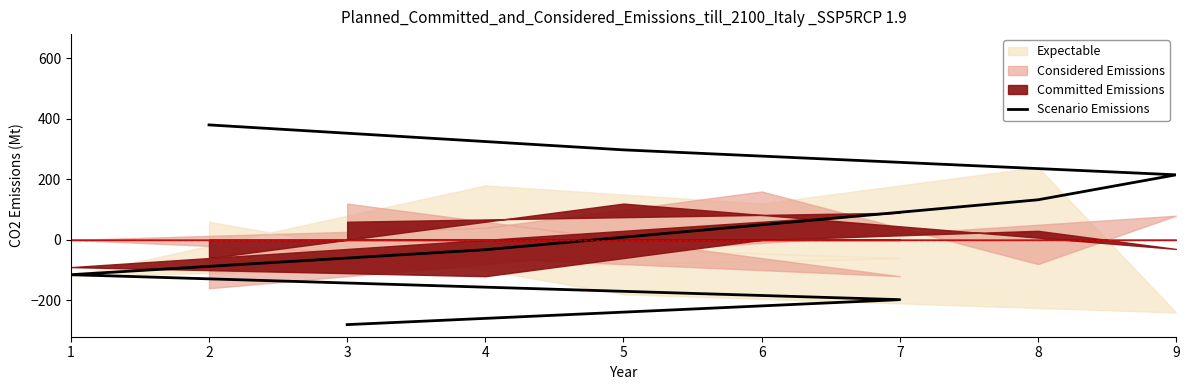

What is the difference between the maximum and minimum values?

660.0